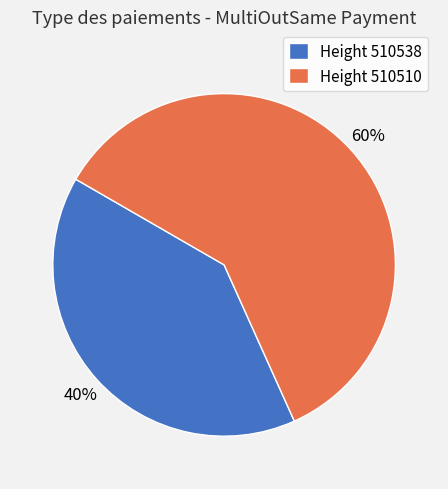

Between Height 510510 and Height 510538, which is larger?

Height 510510